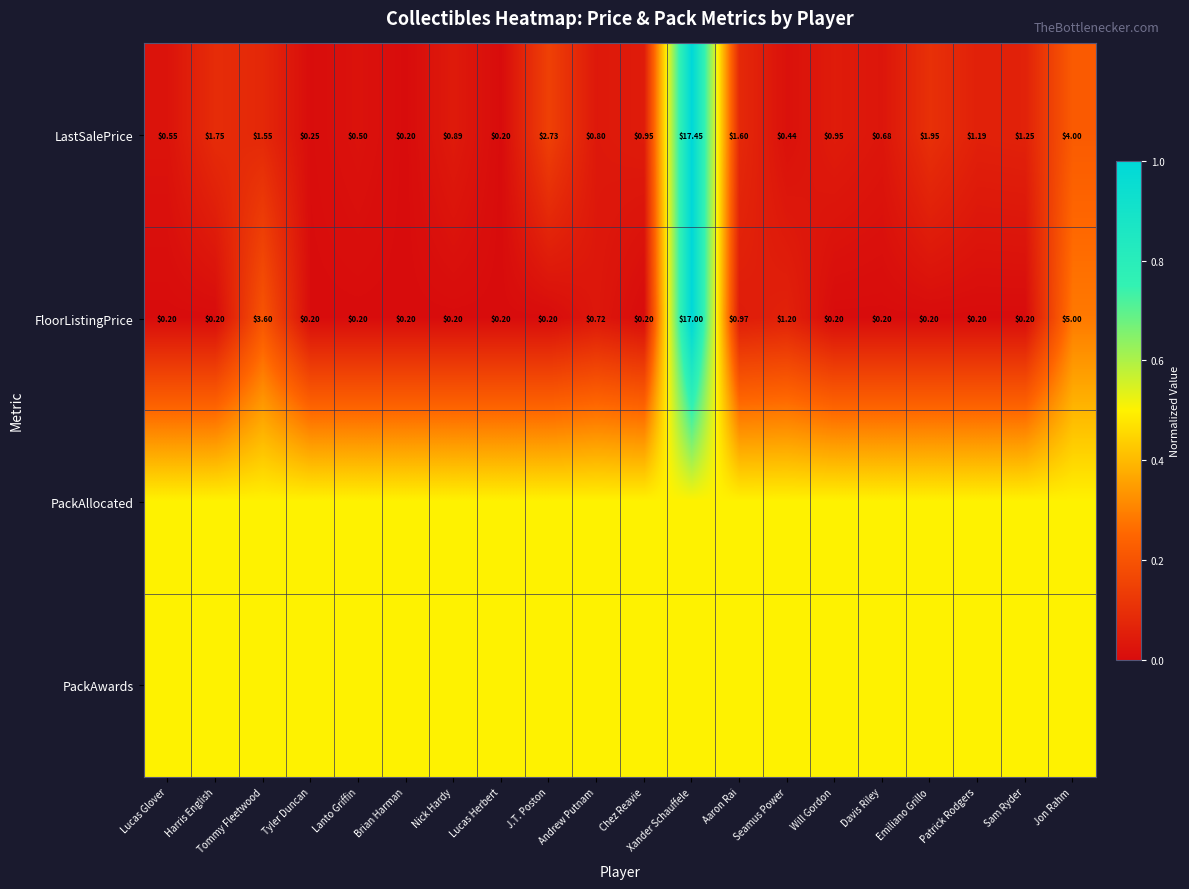

Where is LastSalePrice nearest to the value 8?

Jon Rahm